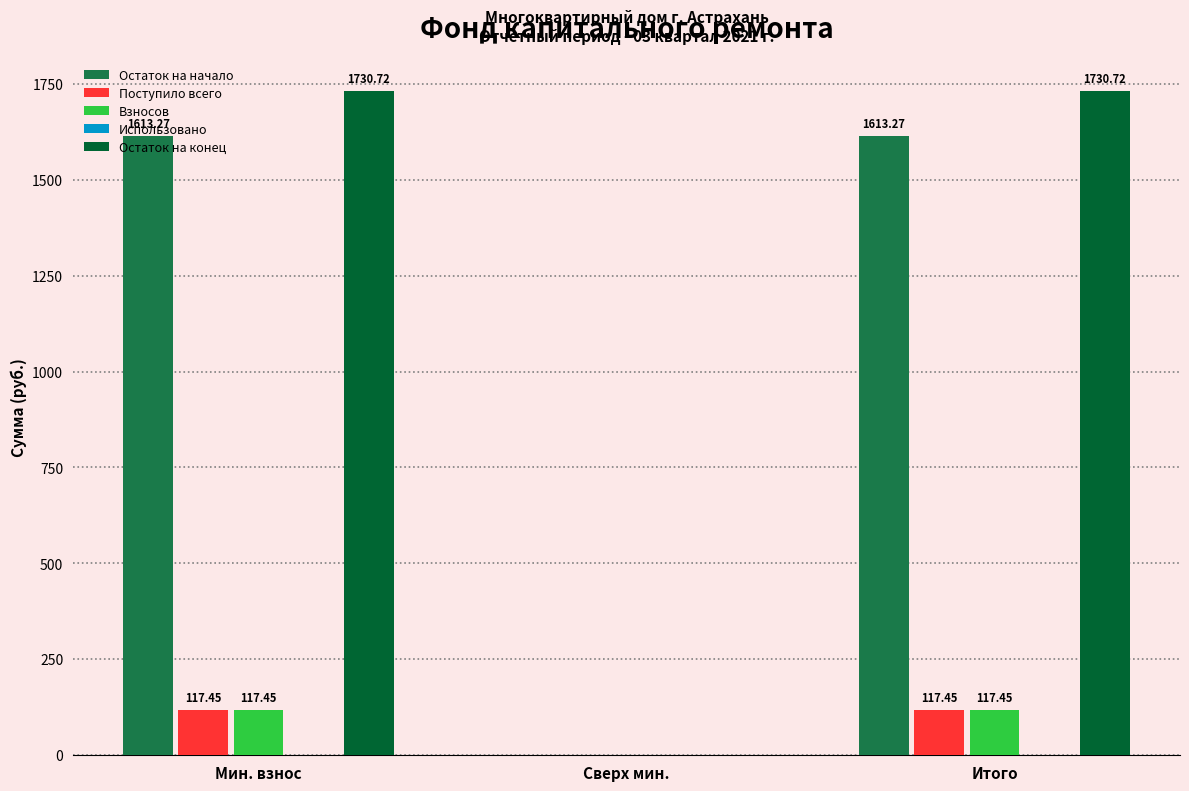

True or false: Остаток на начало has a value of 746.7 at Сверх мин..

False